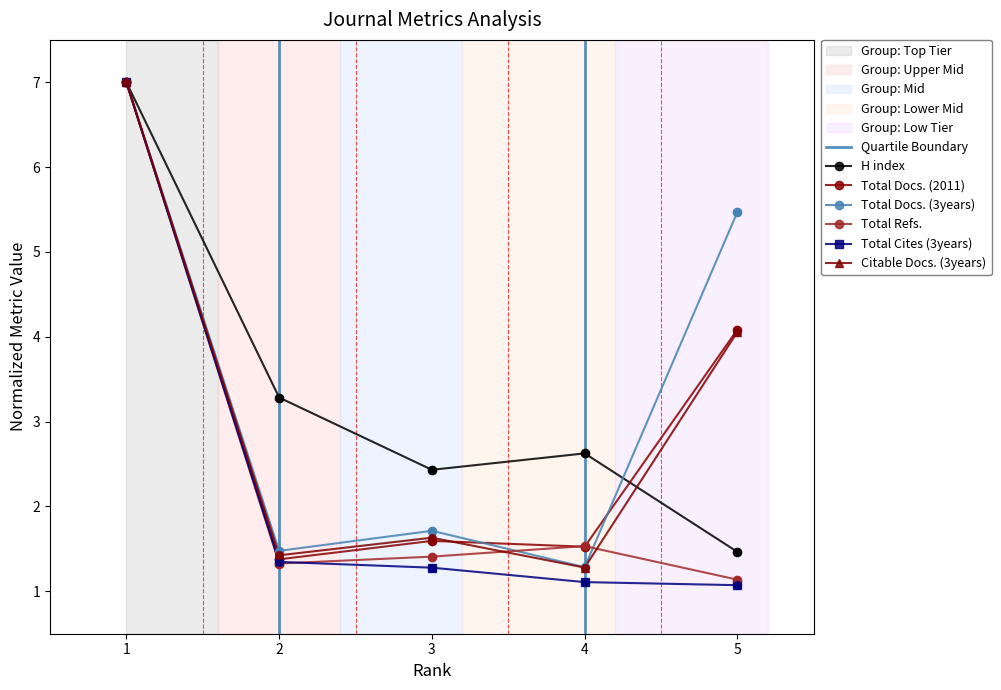

Which series contains the highest Y value?

H index